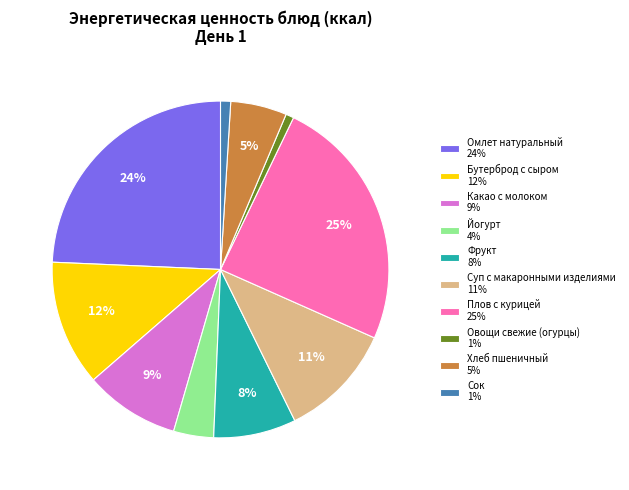

To the nearest percent, what is the difference between the largest and smallest slice percentages?

24%